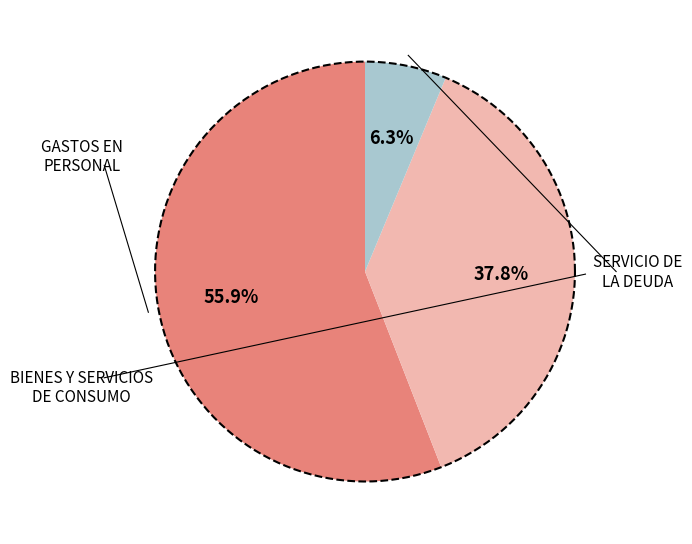

What is the change in value from BIENES Y SERVICIOS DE CONSUMO to SERVICIO DE LA DEUDA?

-236992